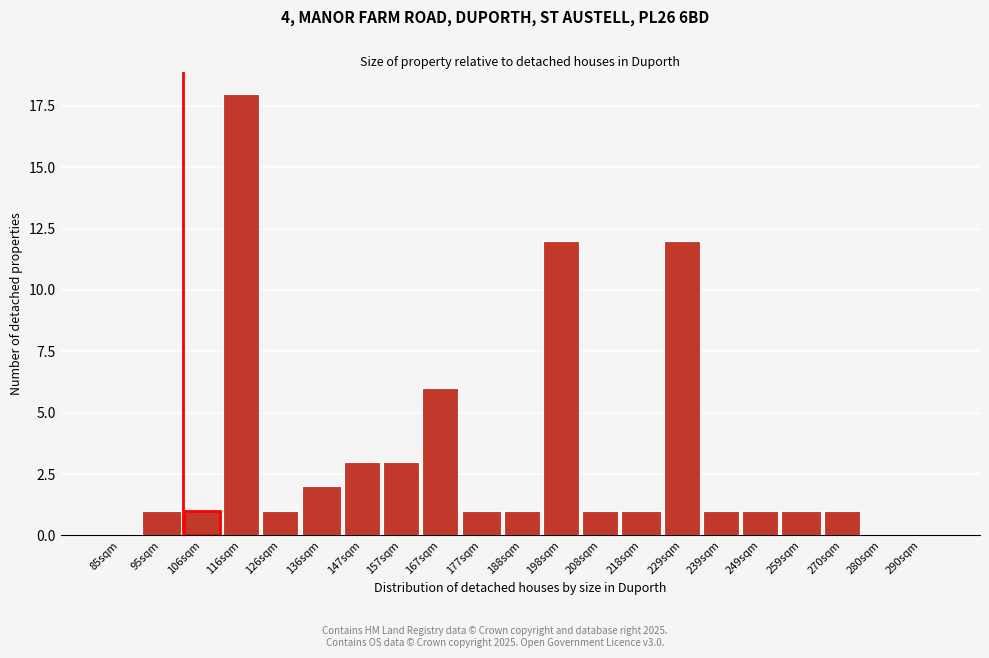

Reading left to right, what are all the values shown in this chart?

85sqm=0	95sqm=1	106sqm=1	116sqm=18	126sqm=1	136sqm=2	147sqm=3	157sqm=3	167sqm=6	177sqm=1	188sqm=1	198sqm=12	208sqm=1	218sqm=1	229sqm=12	239sqm=1	249sqm=1	259sqm=1	270sqm=1	280sqm=0	290sqm=0